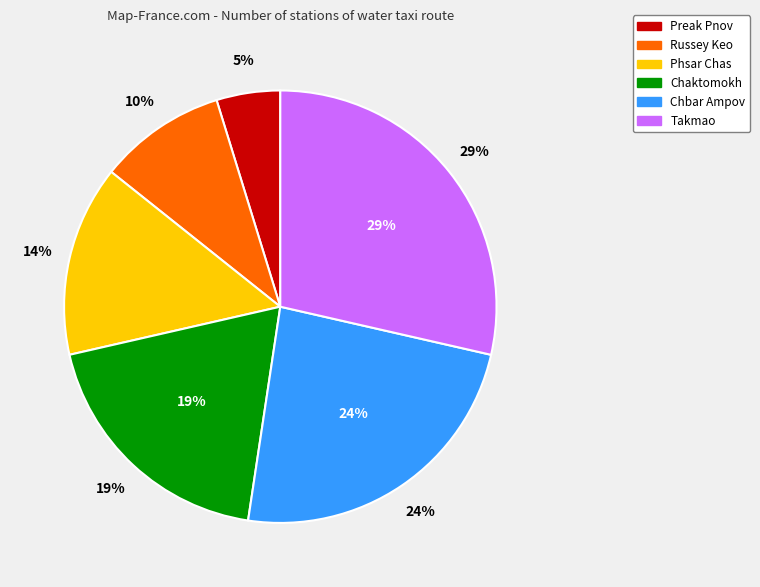

True or false: Russey Keo accounts for 1% of the total.

False